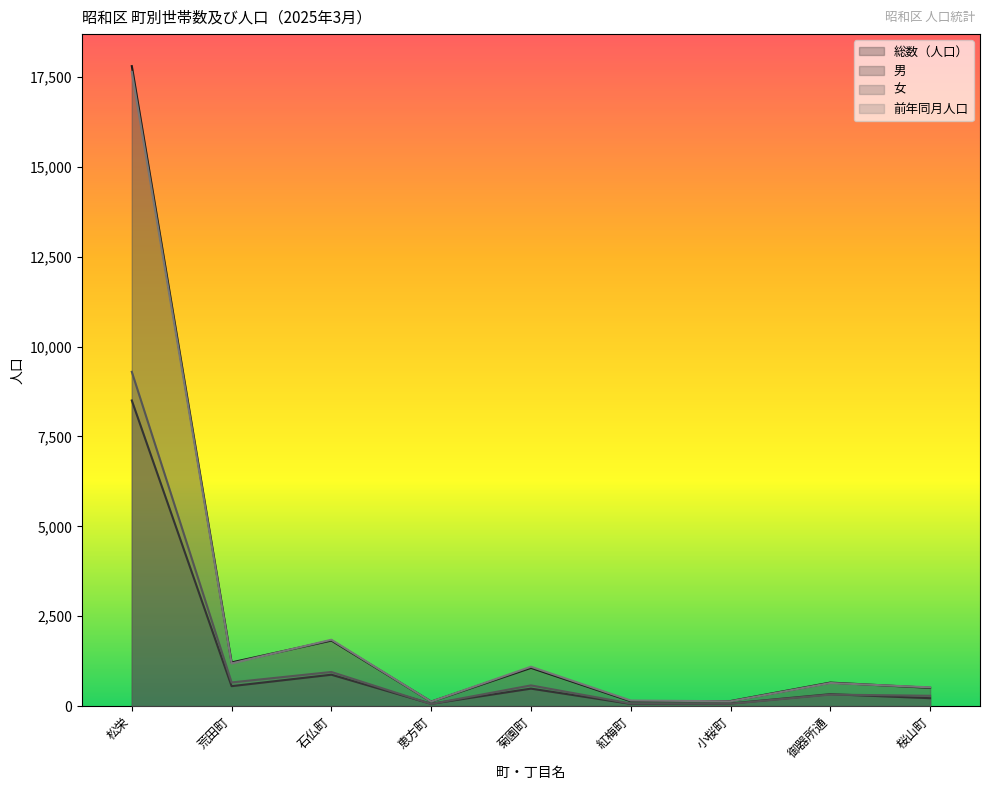

What is the label of the 2nd point from the right?

御器所通